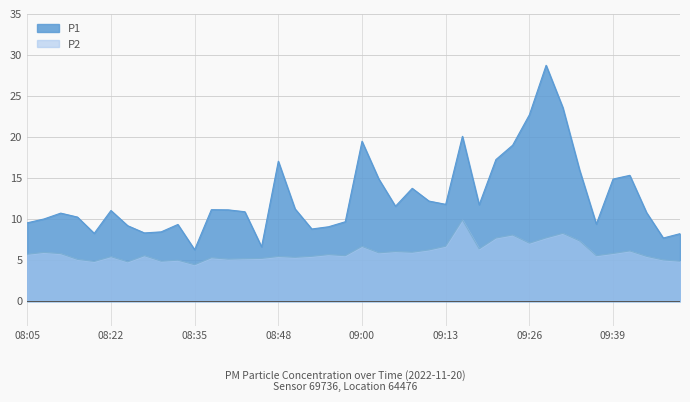

Is the value of P1 at 09:21 greater than the value of P2 at 08:05?

Yes